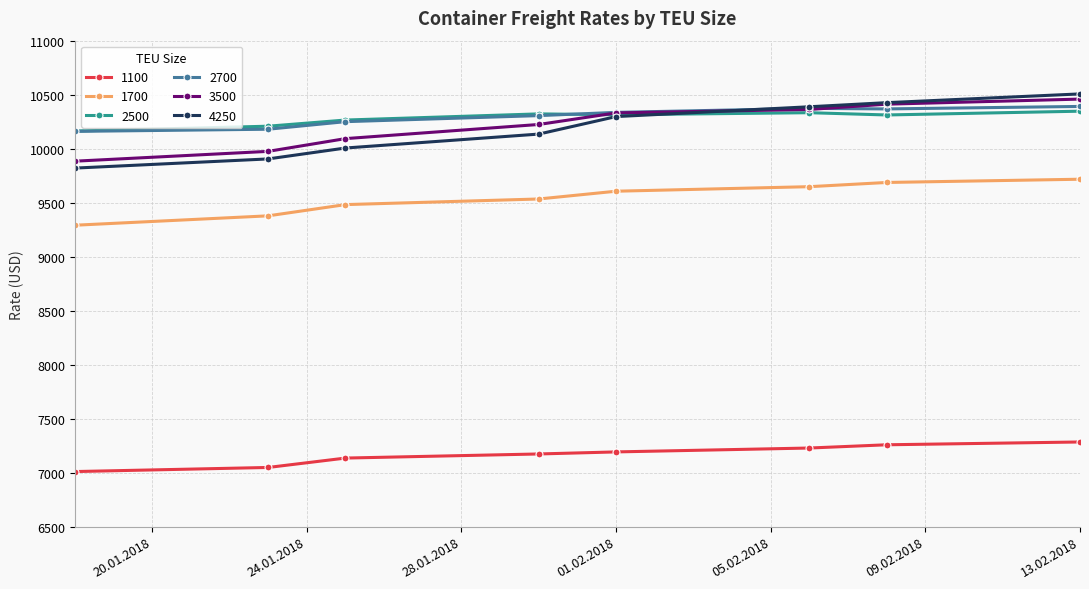

What is the maximum value shown in the chart?

10507